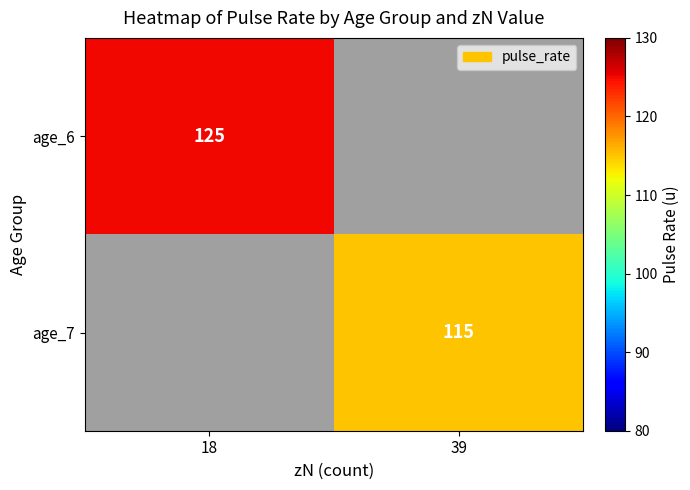

True or false: age_7 has a value of 179 at 39.

False